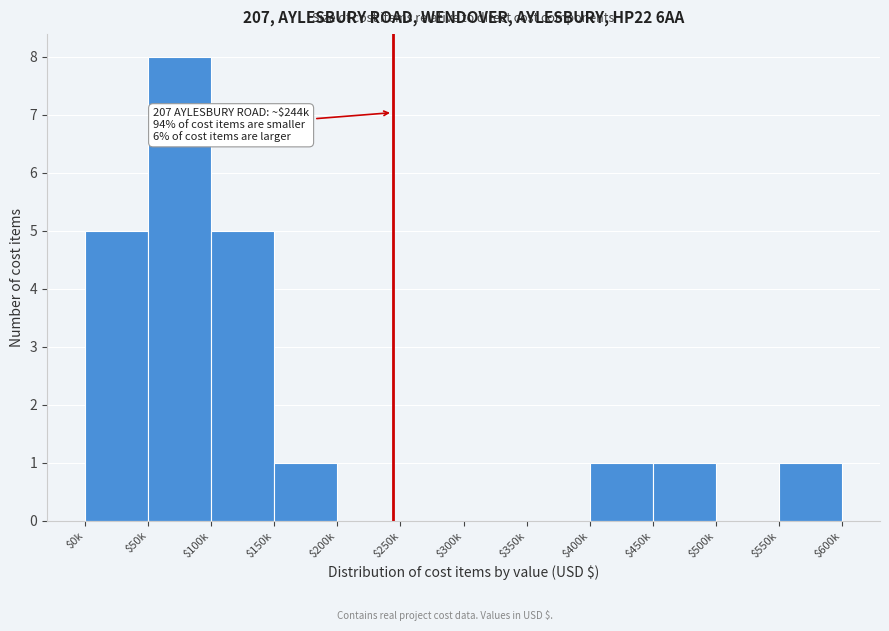

At which category does the chart reach its peak across all series?

$50k